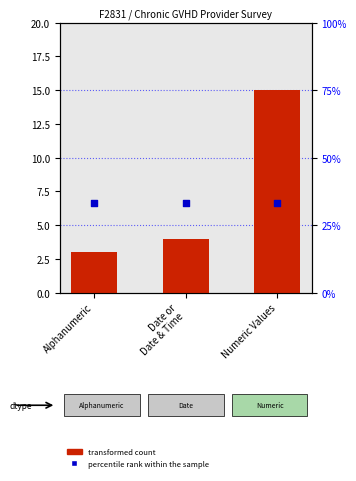

Which series contains the highest Y value?

percentile rank within the sample